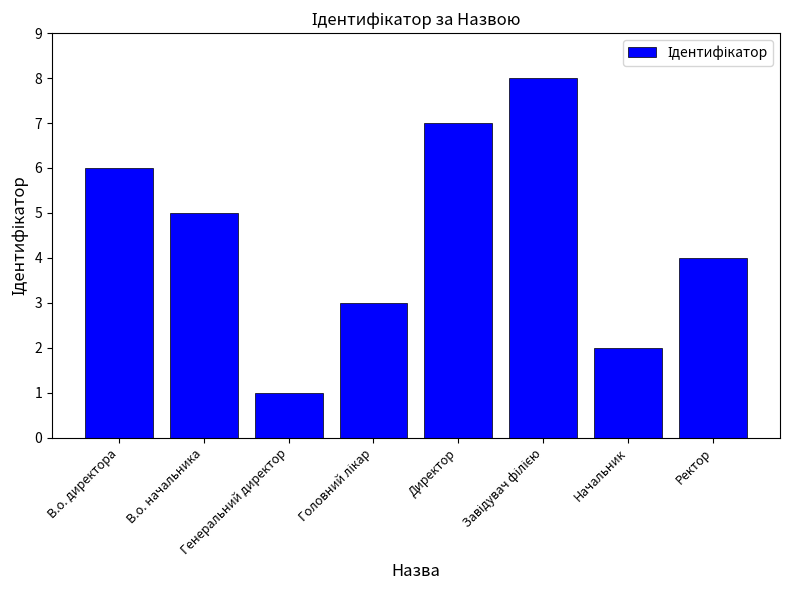

What is the change in value from Генеральний директор to Директор?

+6